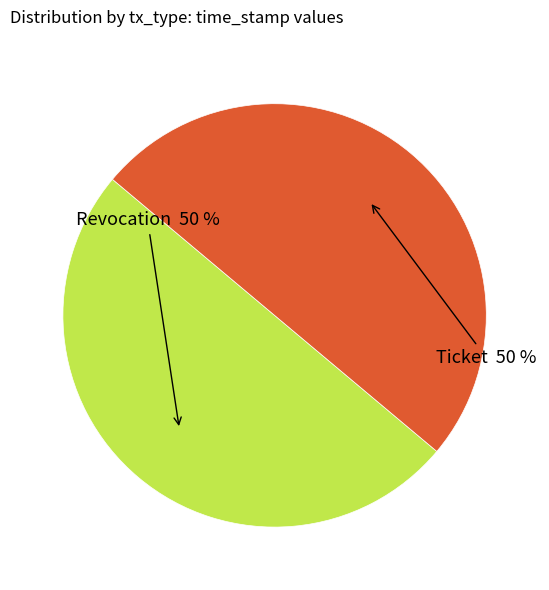

To the nearest percent, what is the average slice percentage?

50%